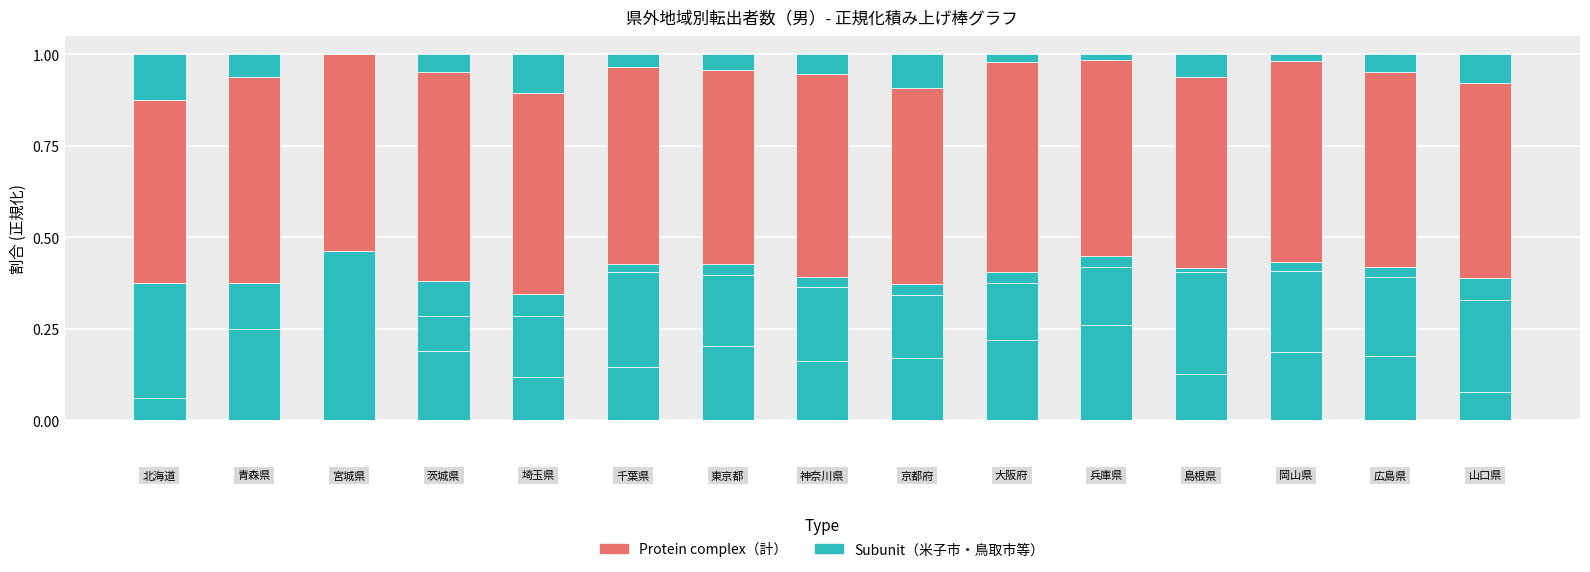

Count the number of data series in this chart.

5